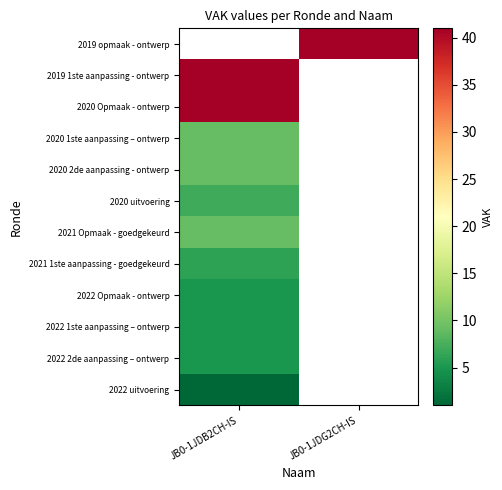

The value of 2021 1ste aanpassing - goedgekeurd at JB0-1JDB2CH-IS is 2.0. True or false?

False